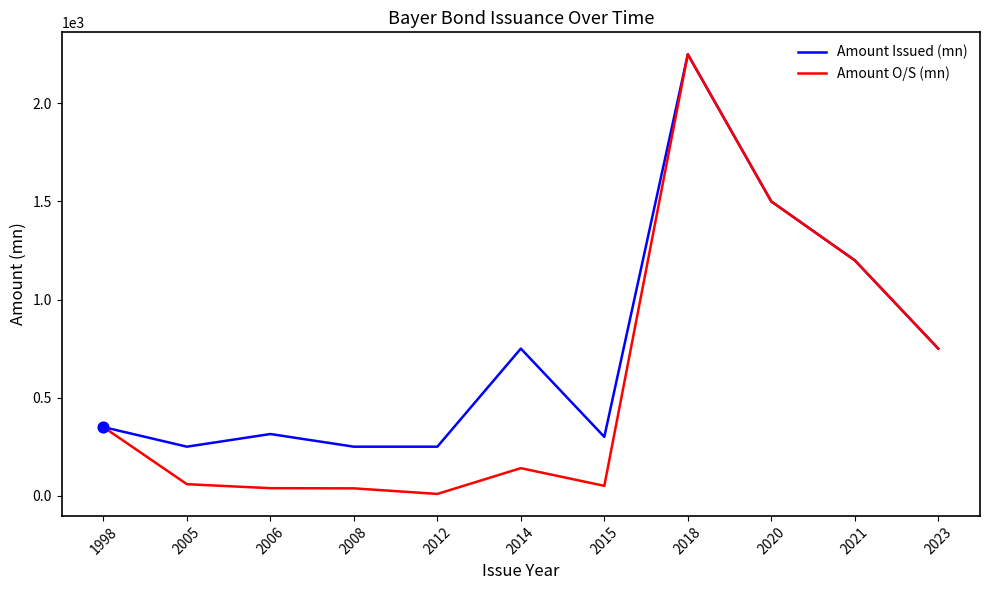

Which series changed the most between 2005 and 2014?

Amount Issued (mn)